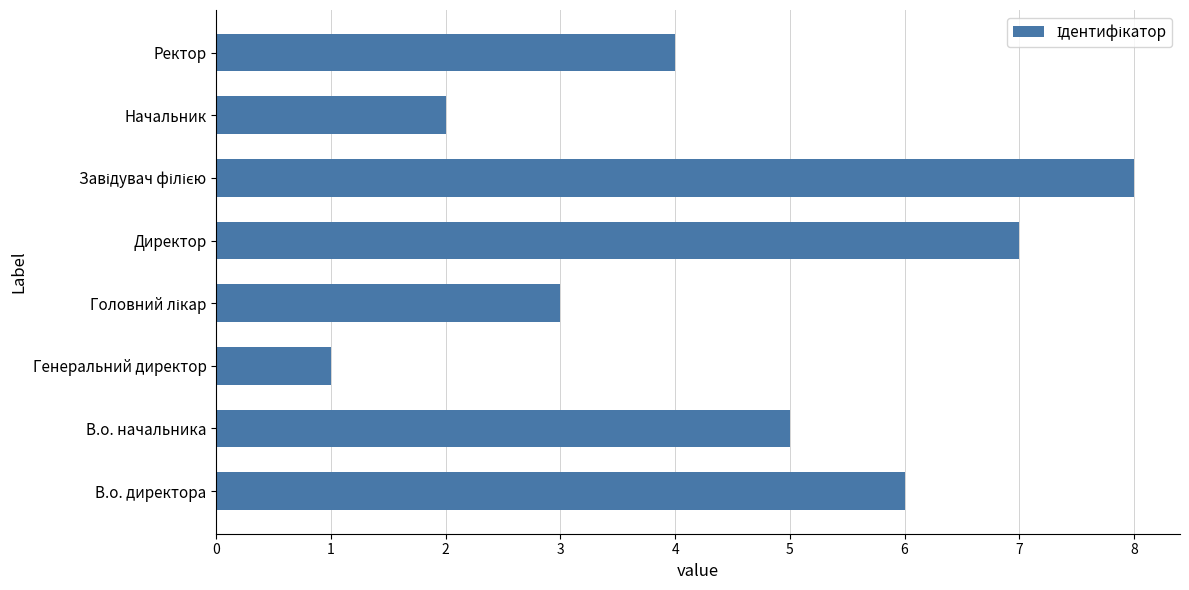

What is the difference between the maximum and minimum values?

7